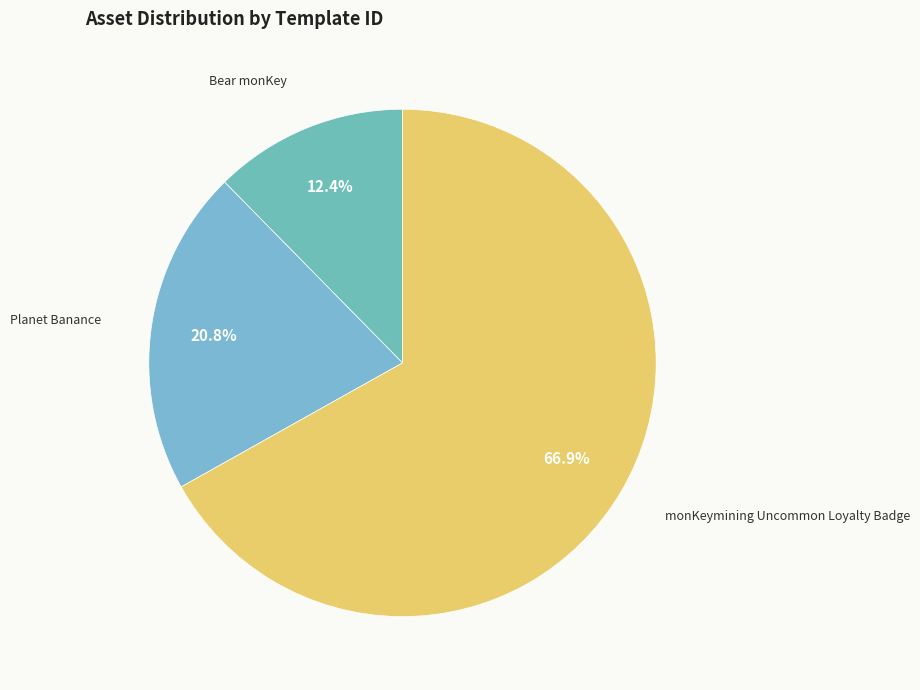

To the nearest percent, what is the average slice percentage?

33%